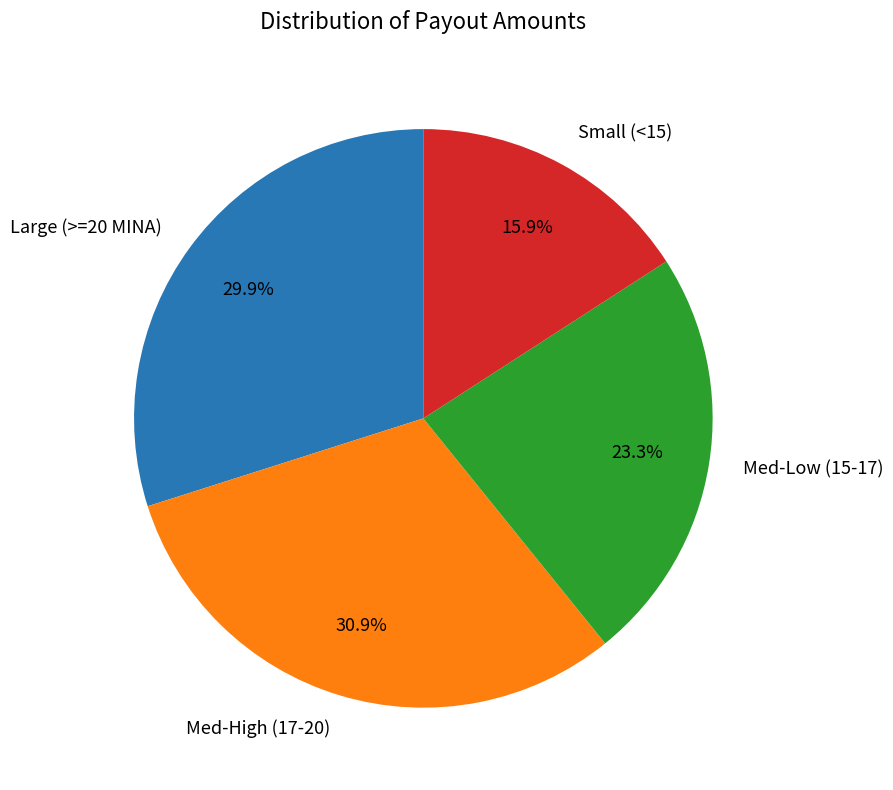

Count the number of slices in the pie.

4